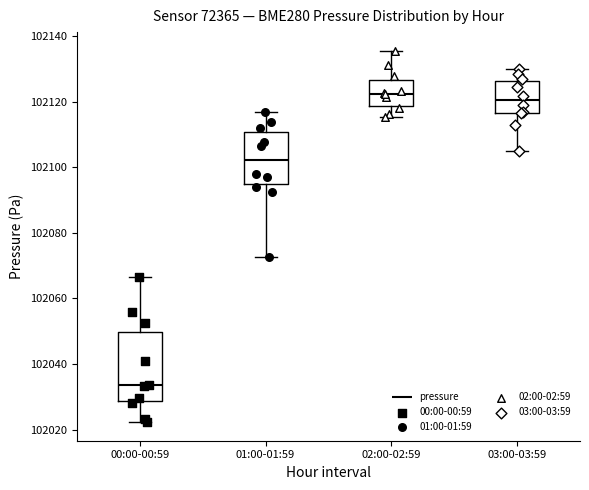

Which box's median line is the highest?

02:00-02:59